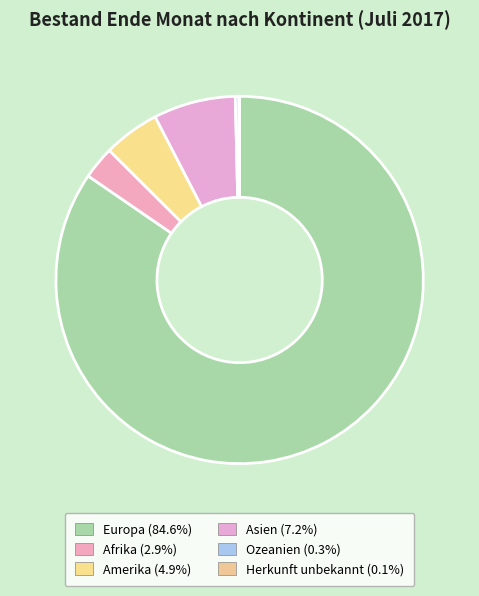

Is there a majority slice in this chart?

Yes